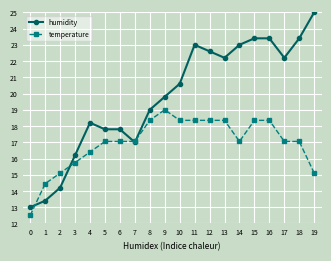

Which series has the largest total across all categories?

humidity